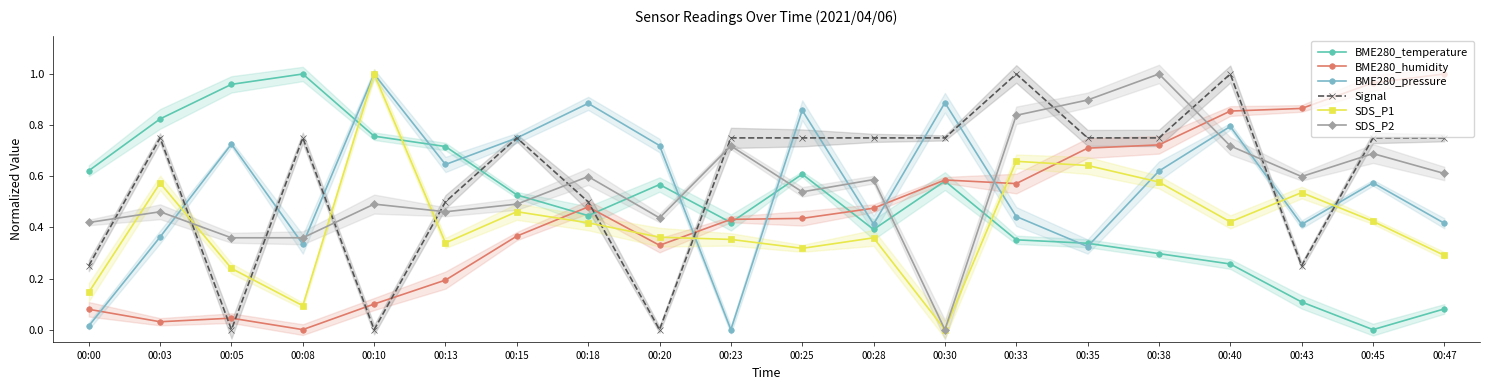

Is the value of BME280_temperature at 00:05 greater than the value of SDS_P1 at 00:13?

Yes